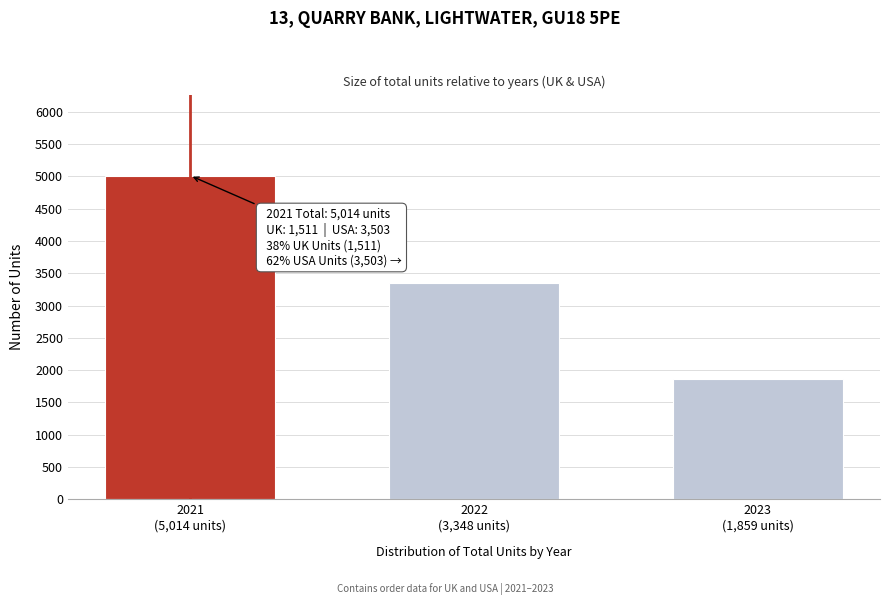

Reading left to right, list all the values displayed in this chart.

5014	3348	1859